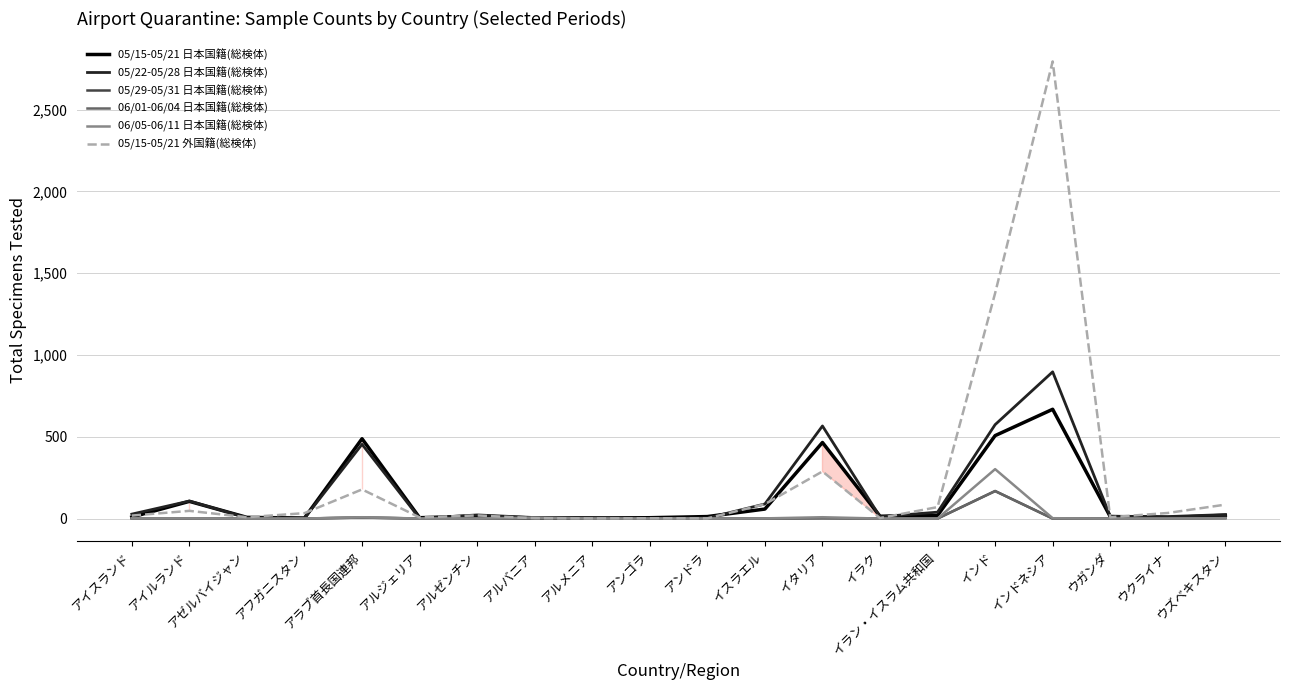

True or false: 06/05-06/11 日本国籍(総検体) has a value of 0 at アフガニスタン.

True